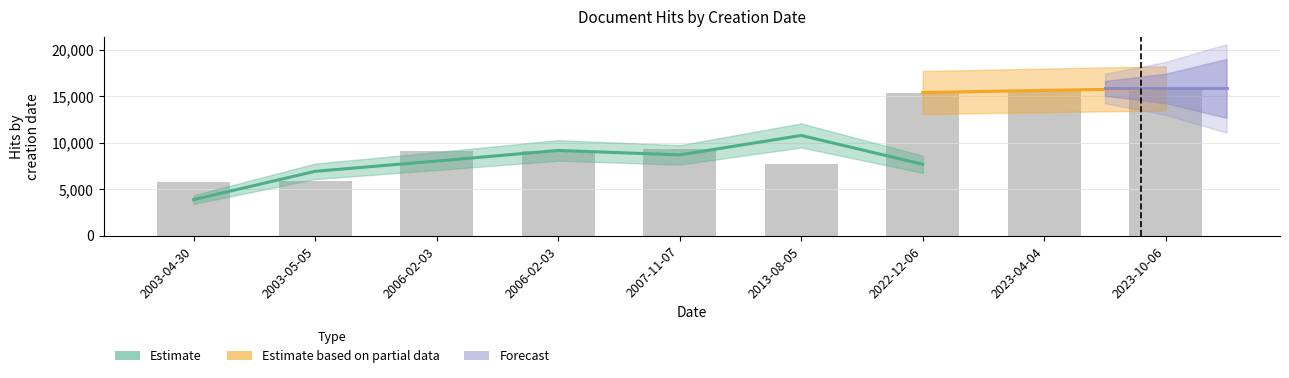

Which label corresponds to the largest value in the chart?

2023-10-06